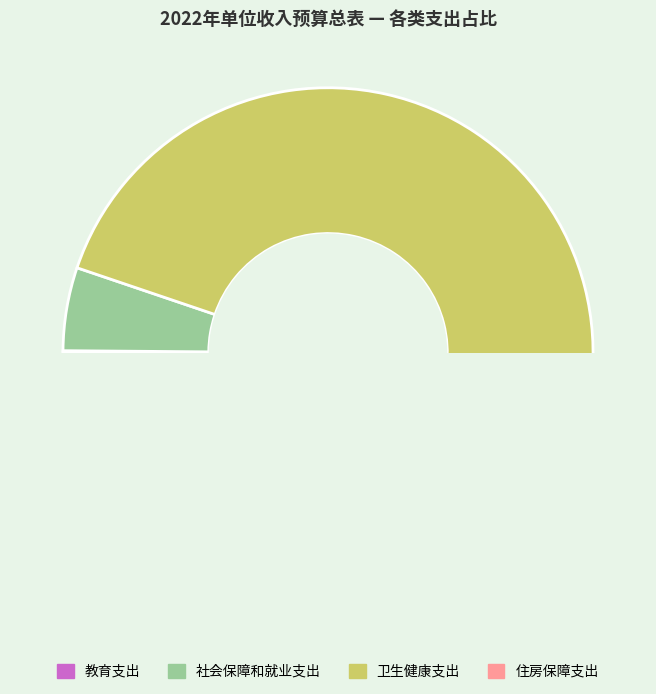

Does any single category account for the majority?

Yes